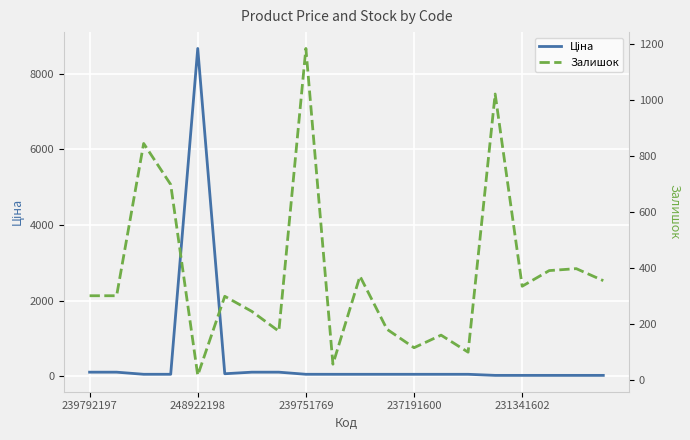

After their last crossing, which series has the higher values: Залишок or Ціна?

Залишок